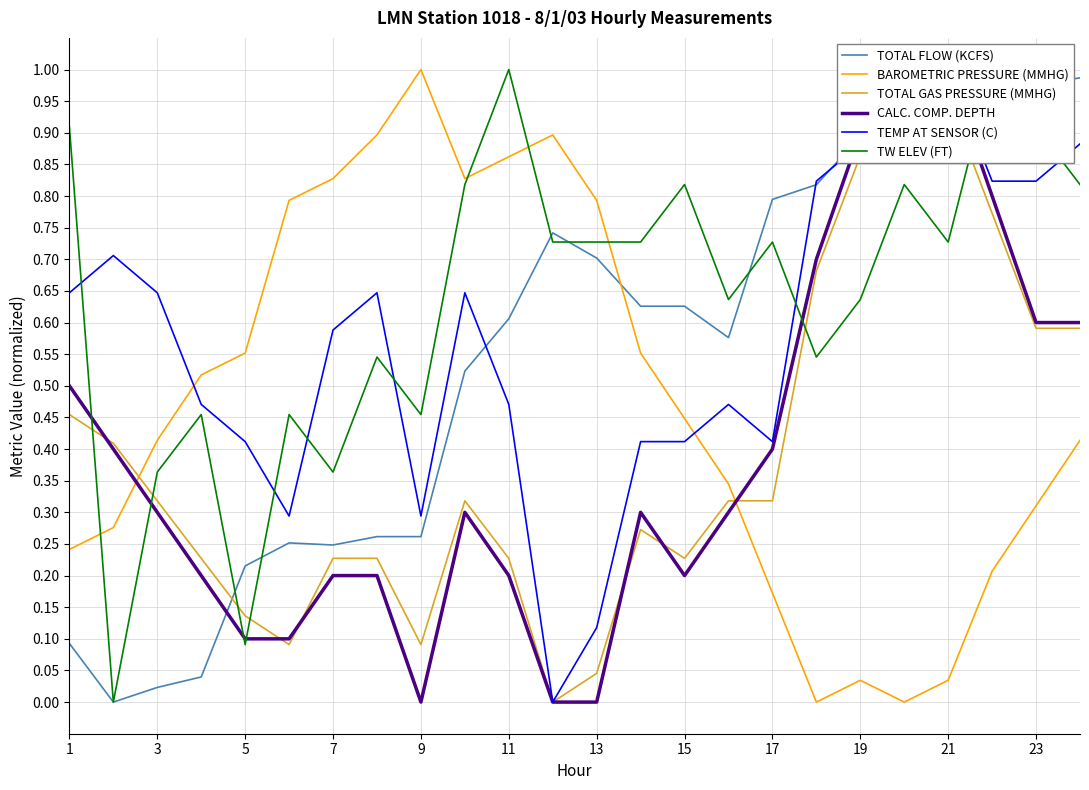

What are all the series names shown in the legend?

TOTAL FLOW (KCFS), BAROMETRIC PRESSURE (MMHG), TOTAL GAS PRESSURE (MMHG), CALC. COMP. DEPTH, TEMP AT SENSOR (C), TW ELEV (FT)